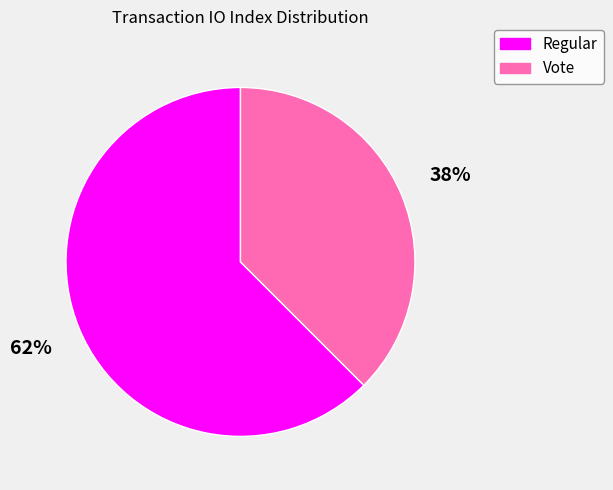

To the nearest percent, what is the combined percentage of Regular and Vote?

100%